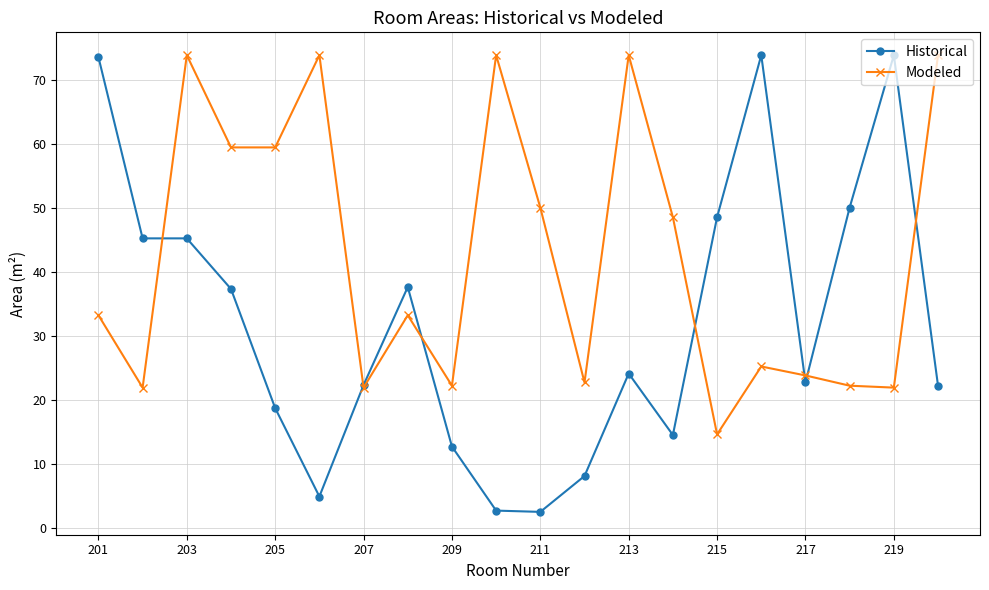

True or false: Historical and Modeled intersect in this chart.

True